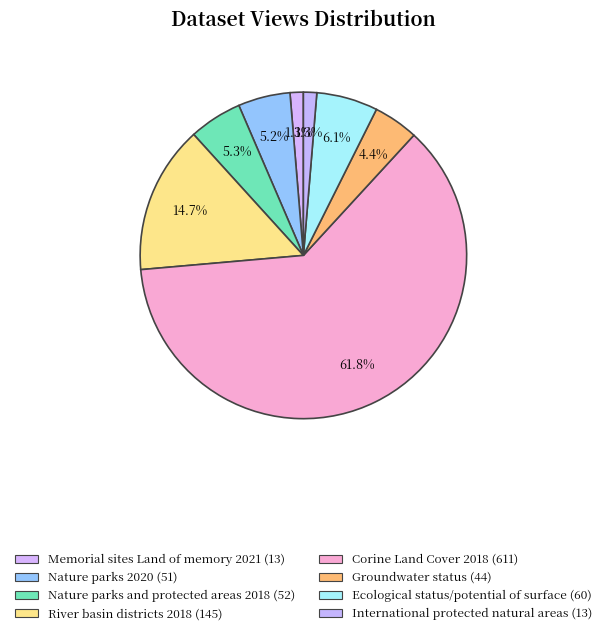

What percentage is NOT represented by Ecological status/potential of surface (60)?

93.9%